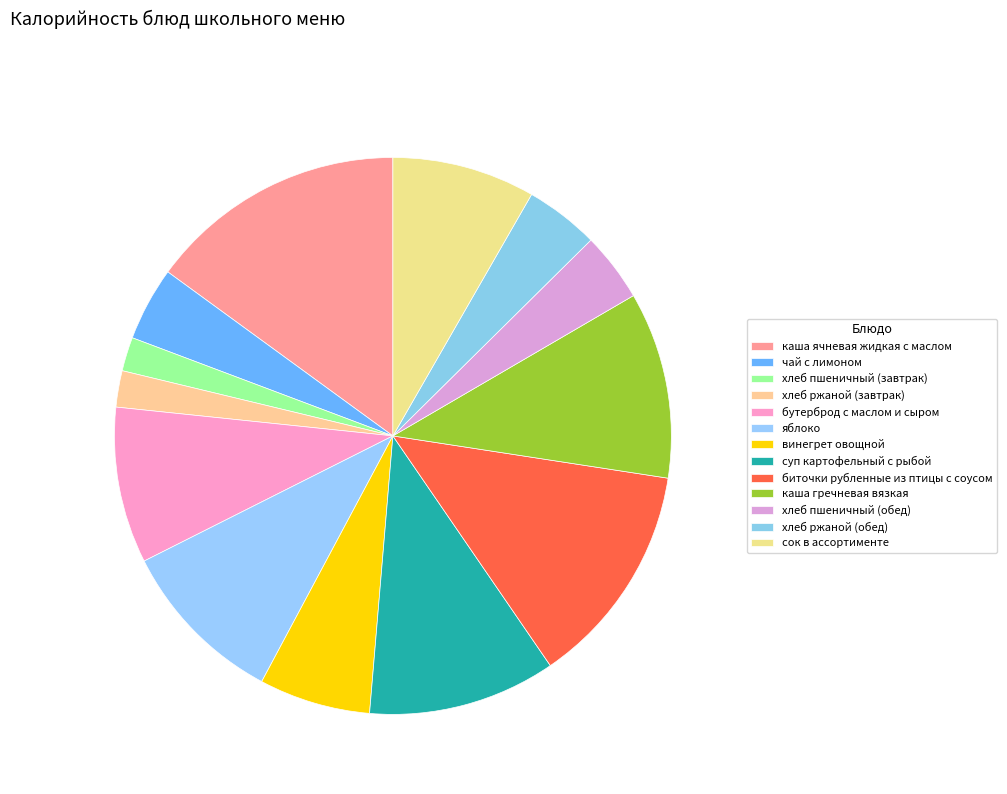

How many segments does this pie chart have?

13